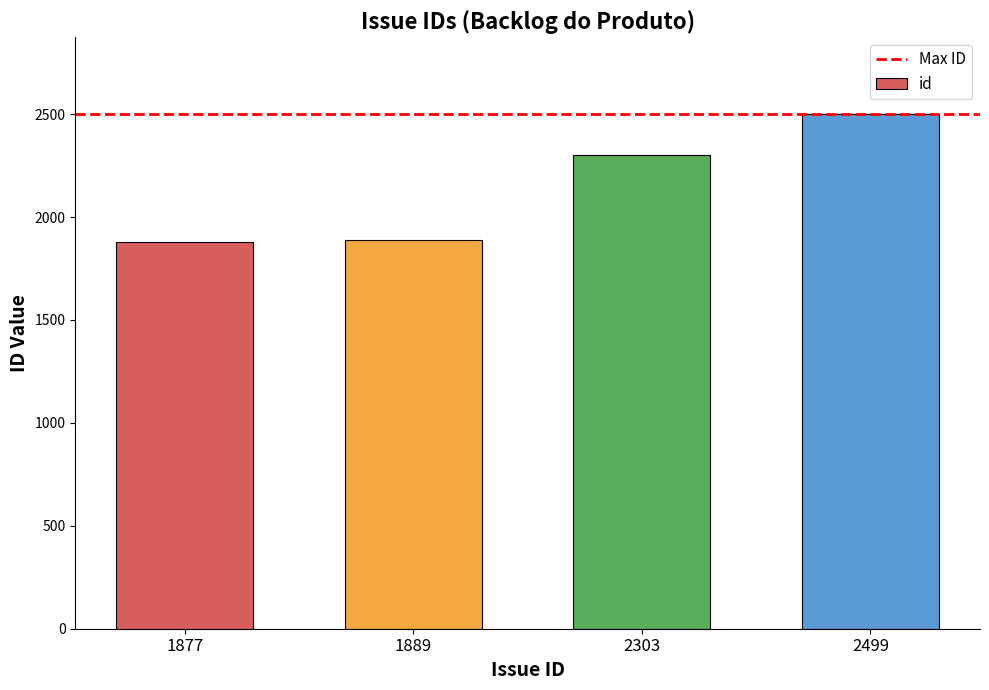

Are the bars grouped side by side (vs. stacked)?

No